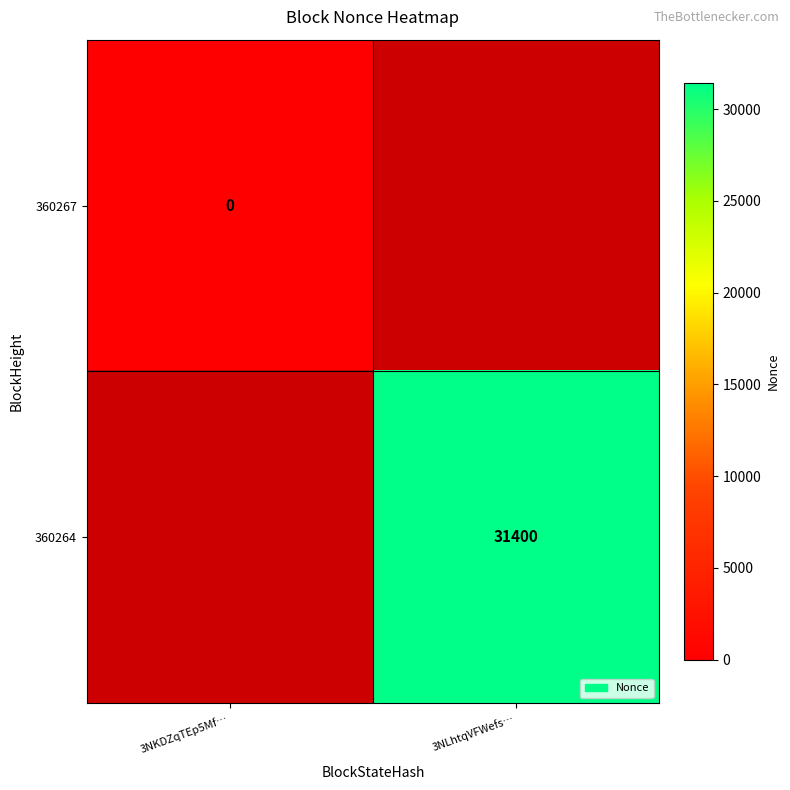

Is the value of 360267 at 3NKDZqTEp5Mf… greater than the value of 360264 at 3NLhtqVFWefs…?

No